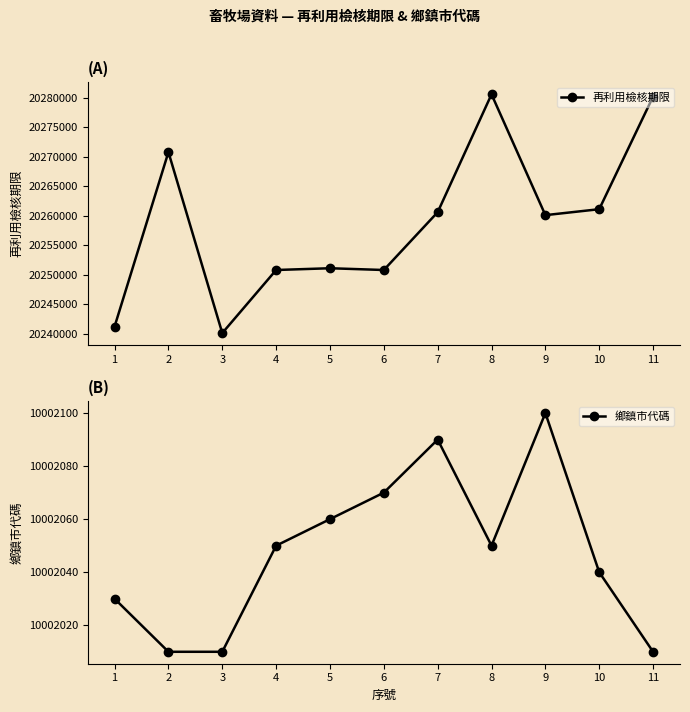

Is it true that 鄉鎮市代碼 equals 10002010 at 11?

True